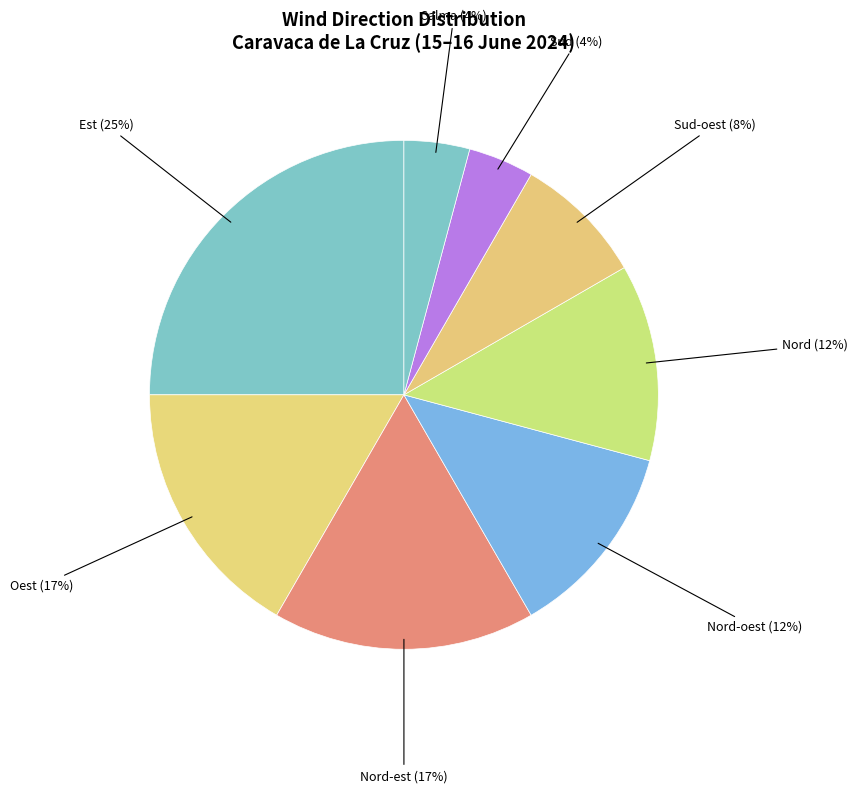

True or false: Oest accounts for 17% of the total.

True